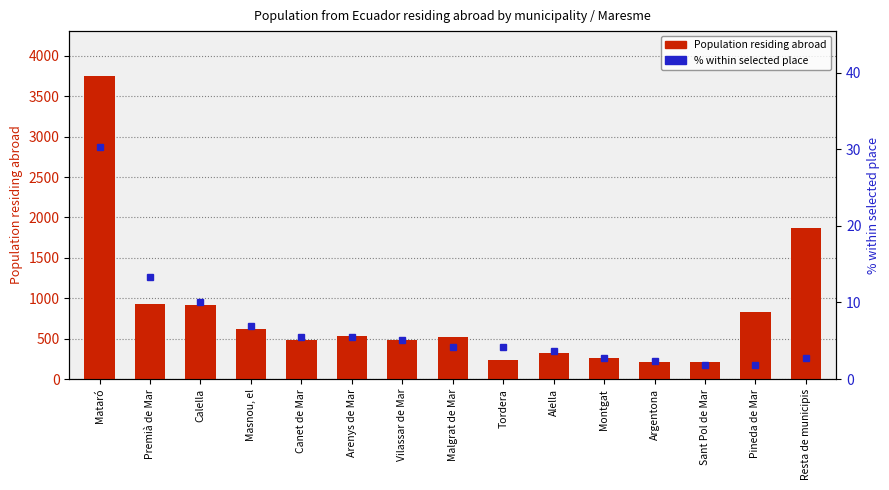

Does the chart contain stacked bars?

No